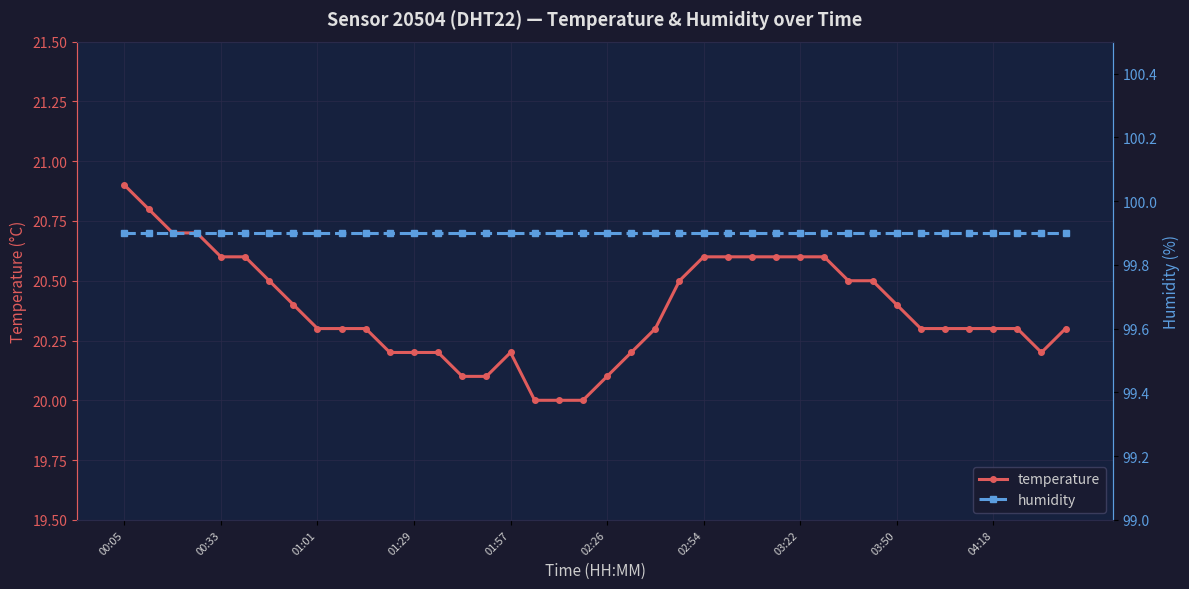

Which category has the highest value in the temperature series?

00:05